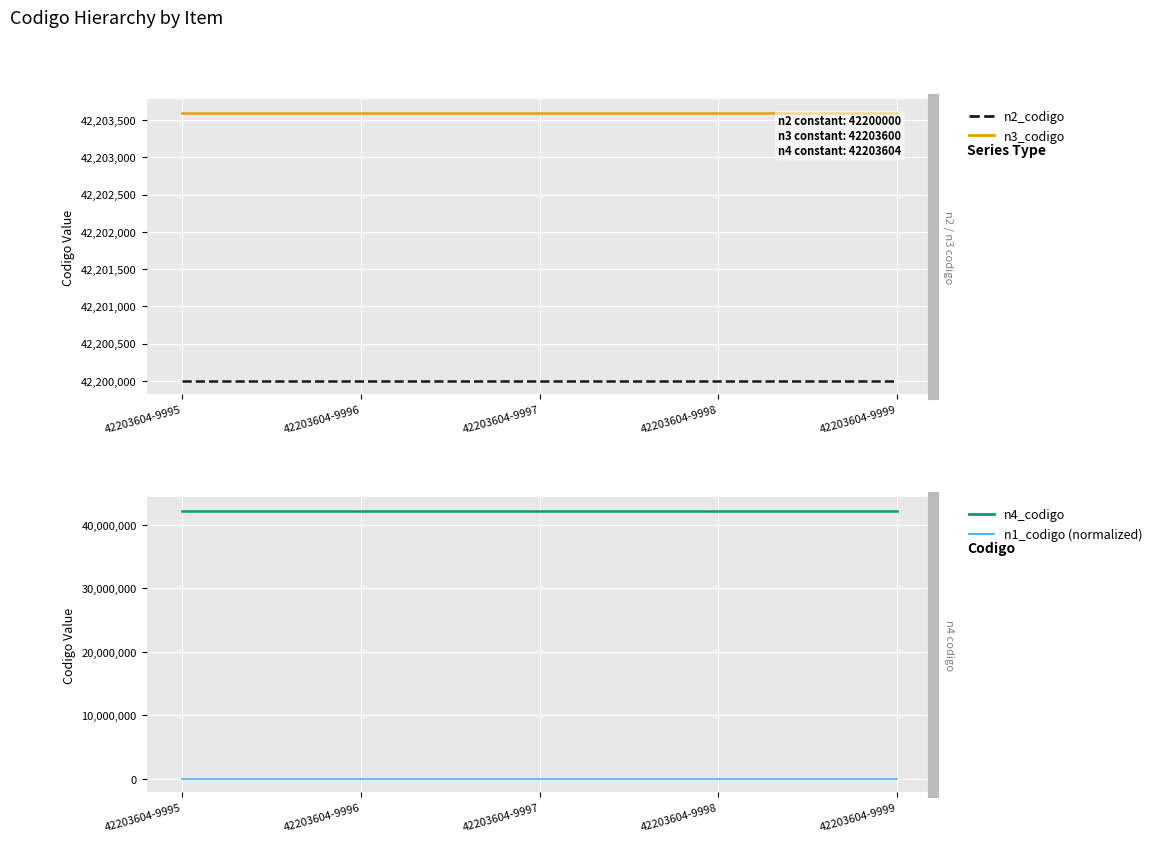

At which category is the sum across all series the highest?

42203604-9995